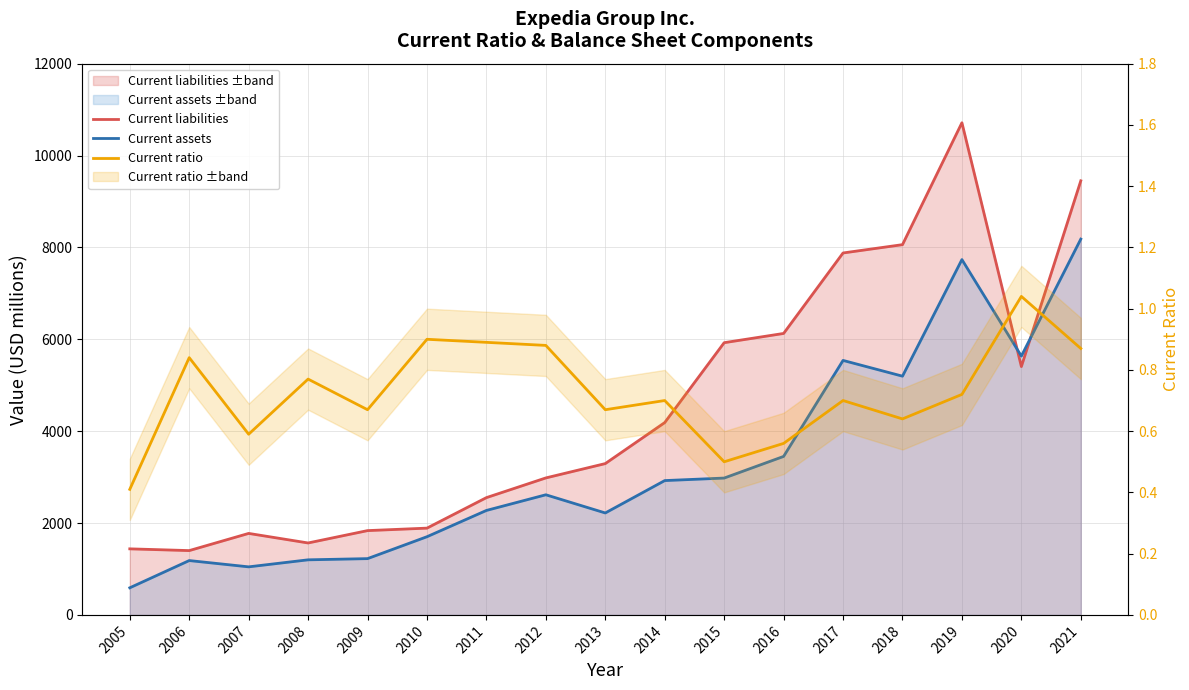

What is the sum of the Current liabilities values at 2019 and 2018?

18774.0